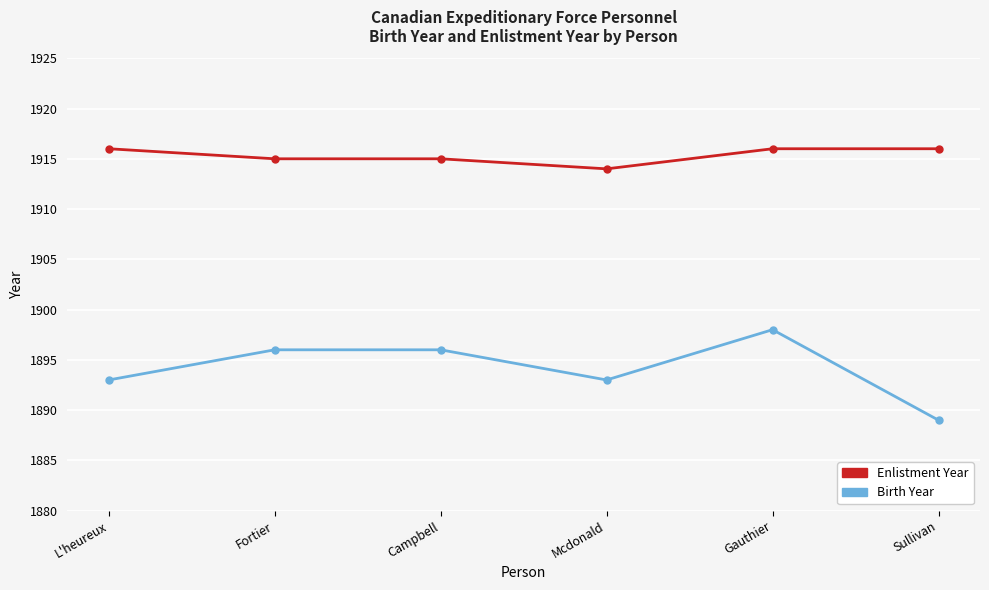

The value of Birth Year at Sullivan is 3332. True or false?

False